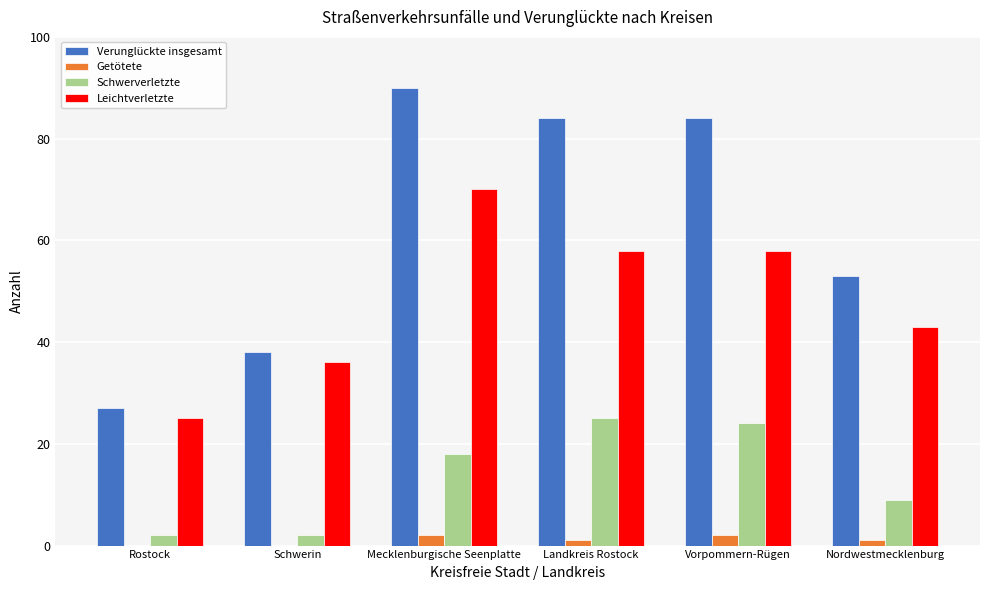

Is it true that Verunglückte insgesamt equals 27 at Rostock?

True